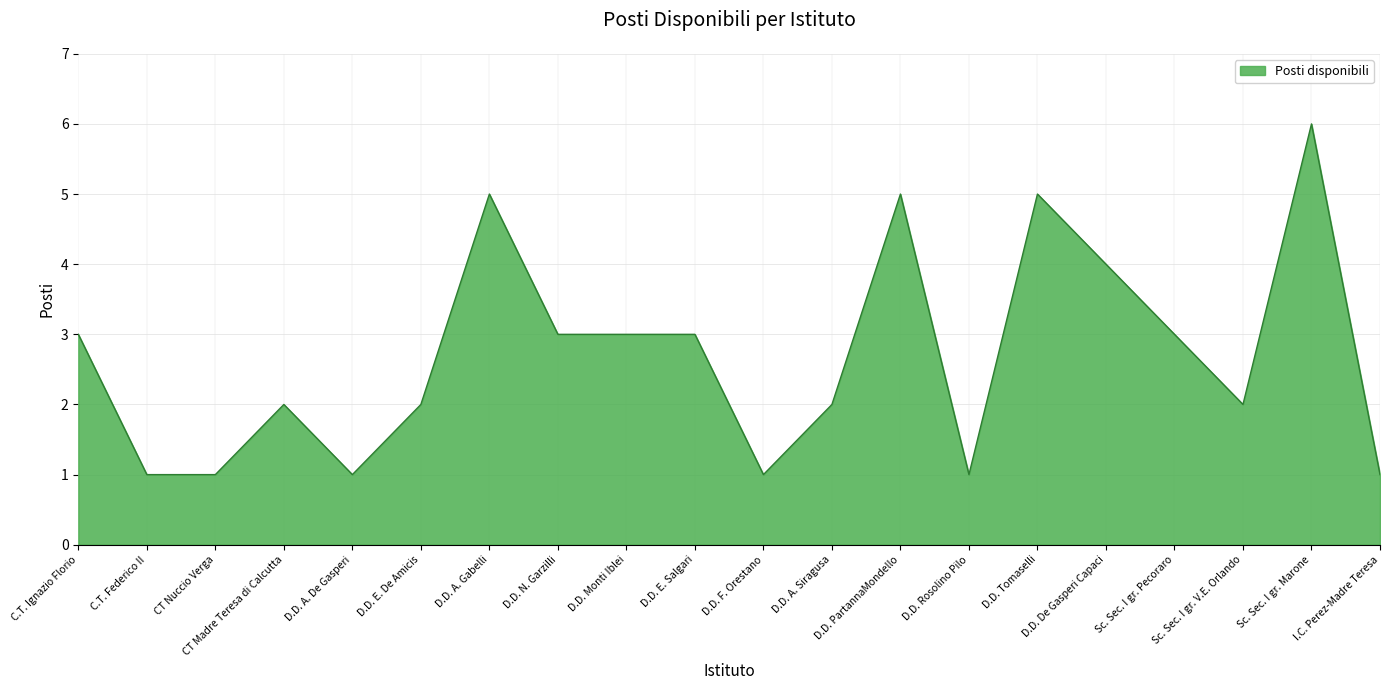

Approximately how many times larger is the value at D.D. Rosolino Pilo compared to Sc. Sec. I gr. Marone?

0.2